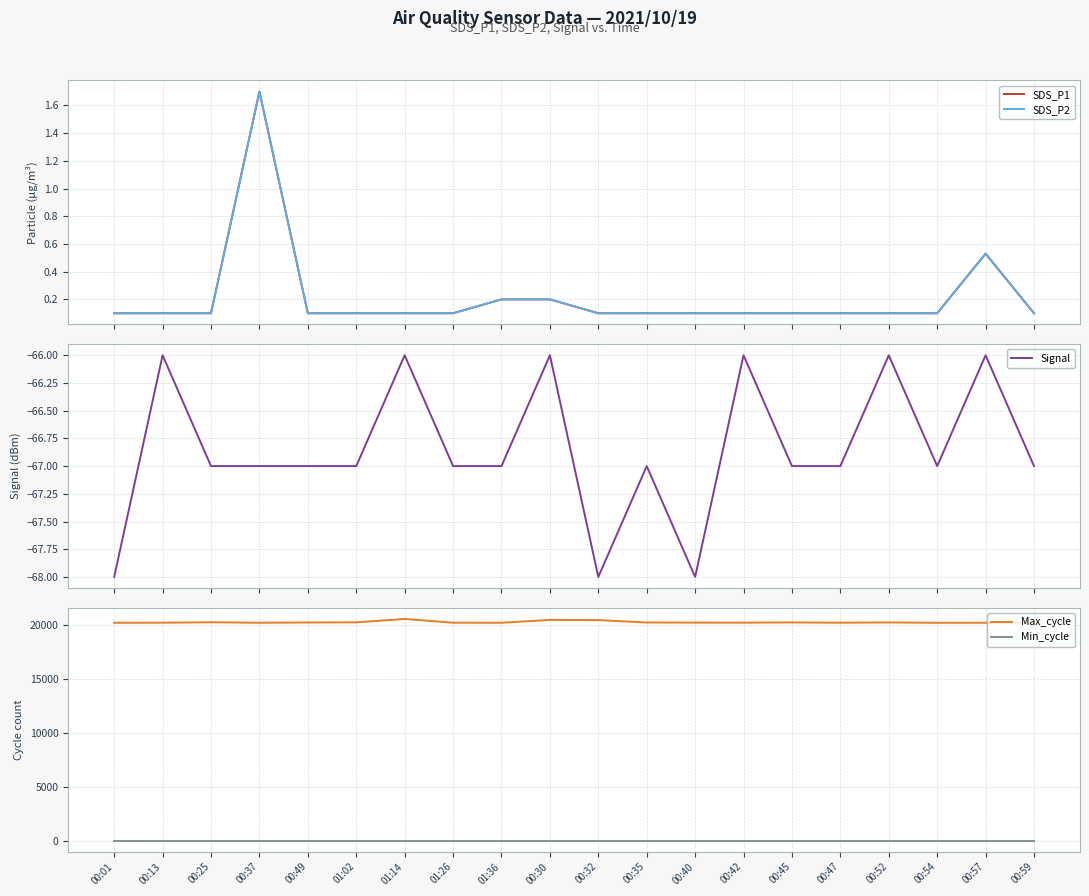

True or false: Max_cycle has more than 1 interior local peaks.

True